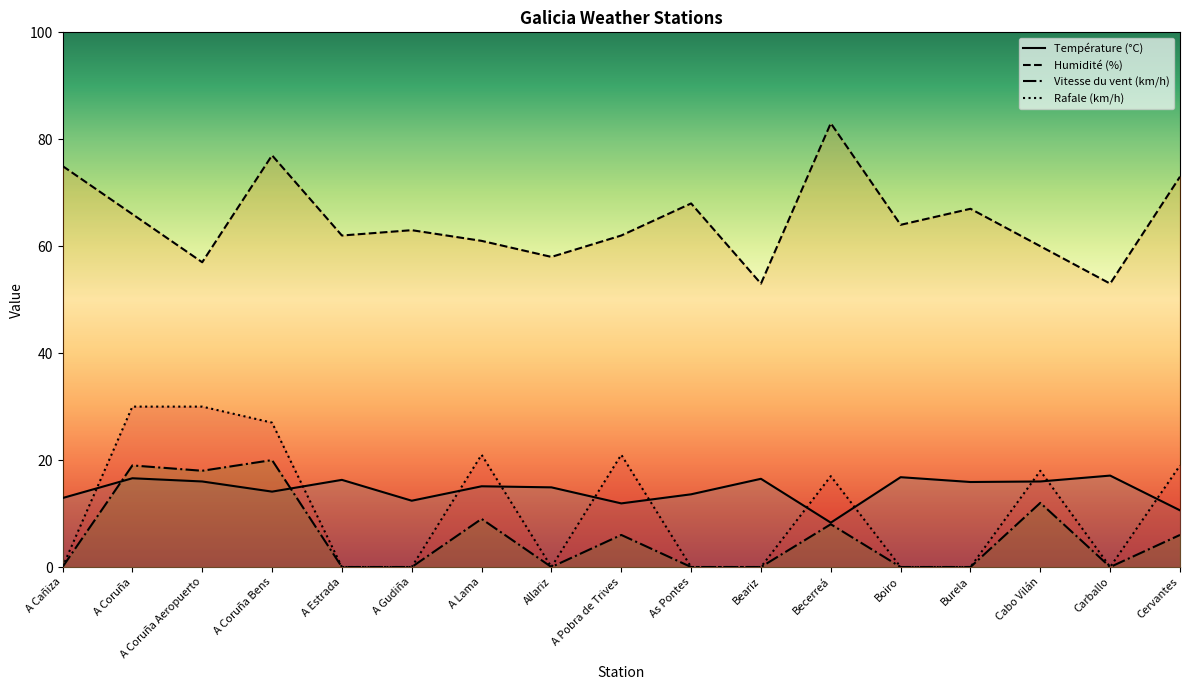

Which series has the largest total across all categories?

Humidité (%)